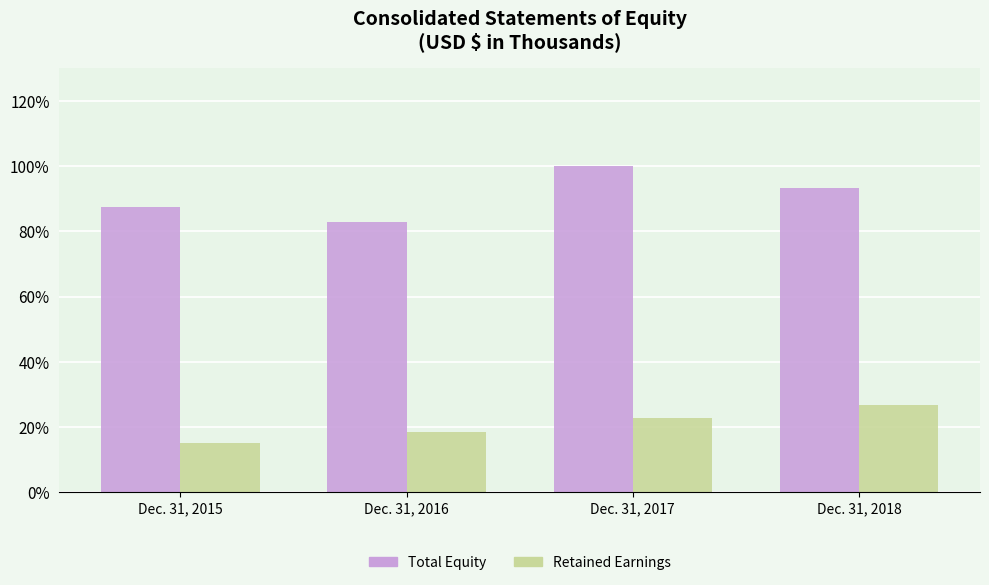

At how many categories does at least one series exceed 52?

4